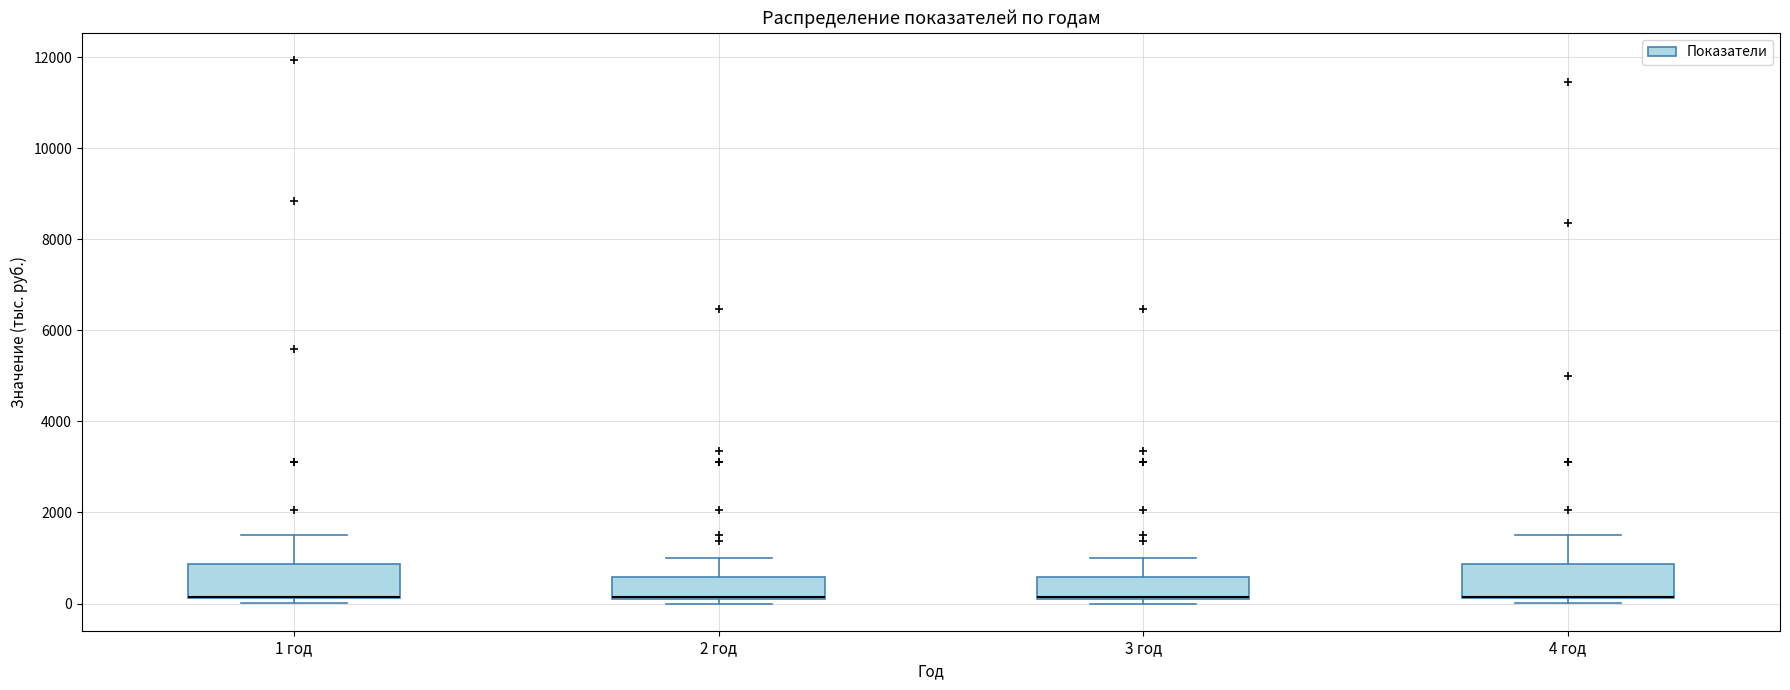

Where does the upper whisker of the box for 3 год end on the y-axis? The values are not printed on the chart, so give them approximately, as read against the axis.

1000